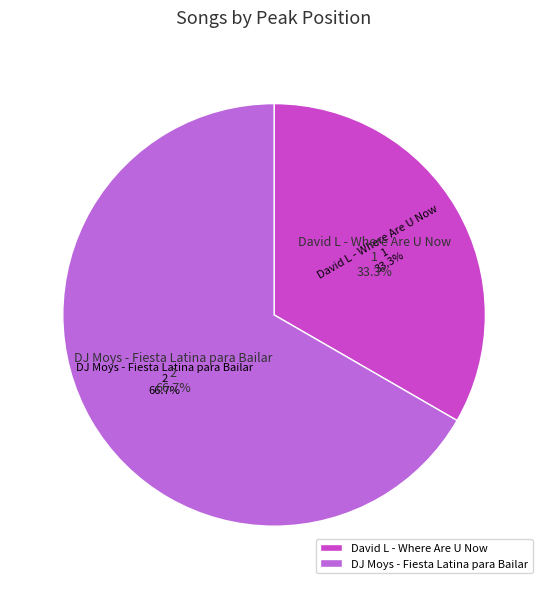

Does any single category account for the majority?

Yes